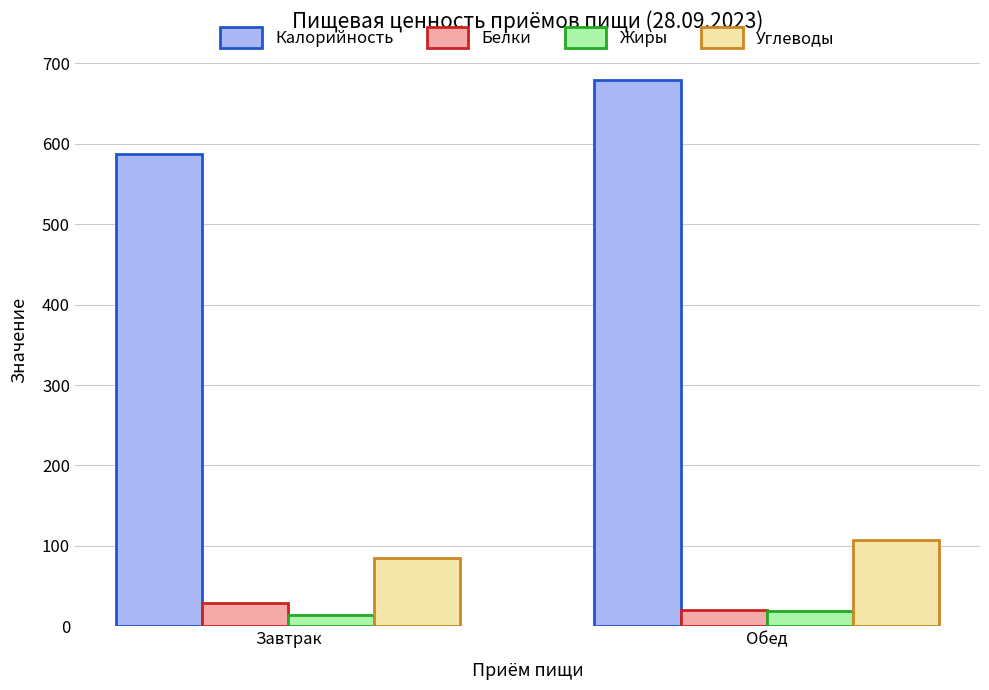

Which series has the widest spread of values?

Калорийность